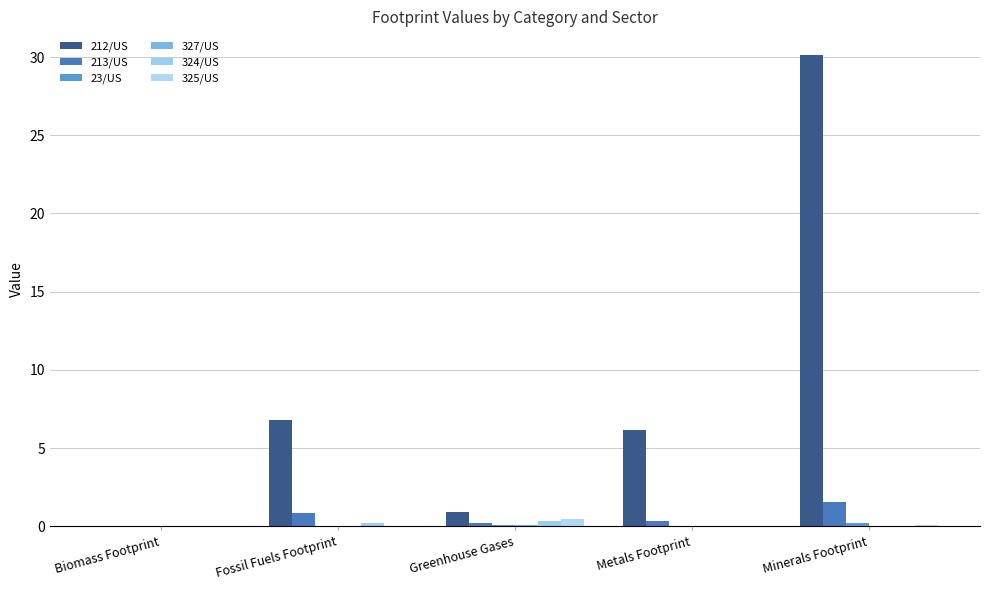

What is the difference between the 325/US values at Minerals Footprint and Fossil Fuels Footprint?

0.1